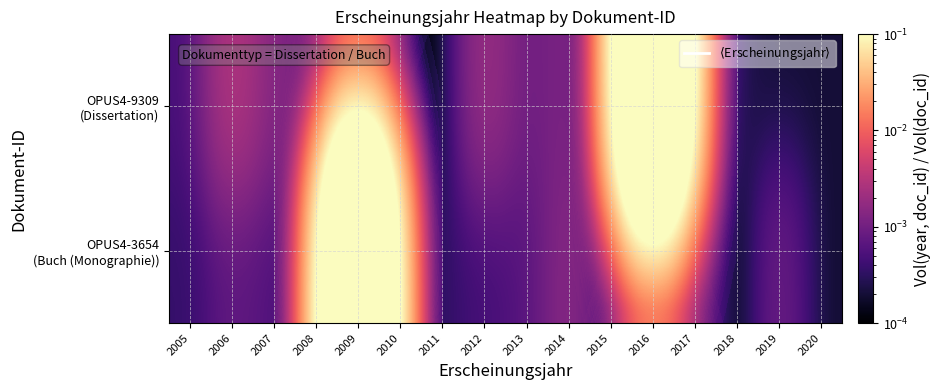

Between 2014 and 2009, which is larger?

2014